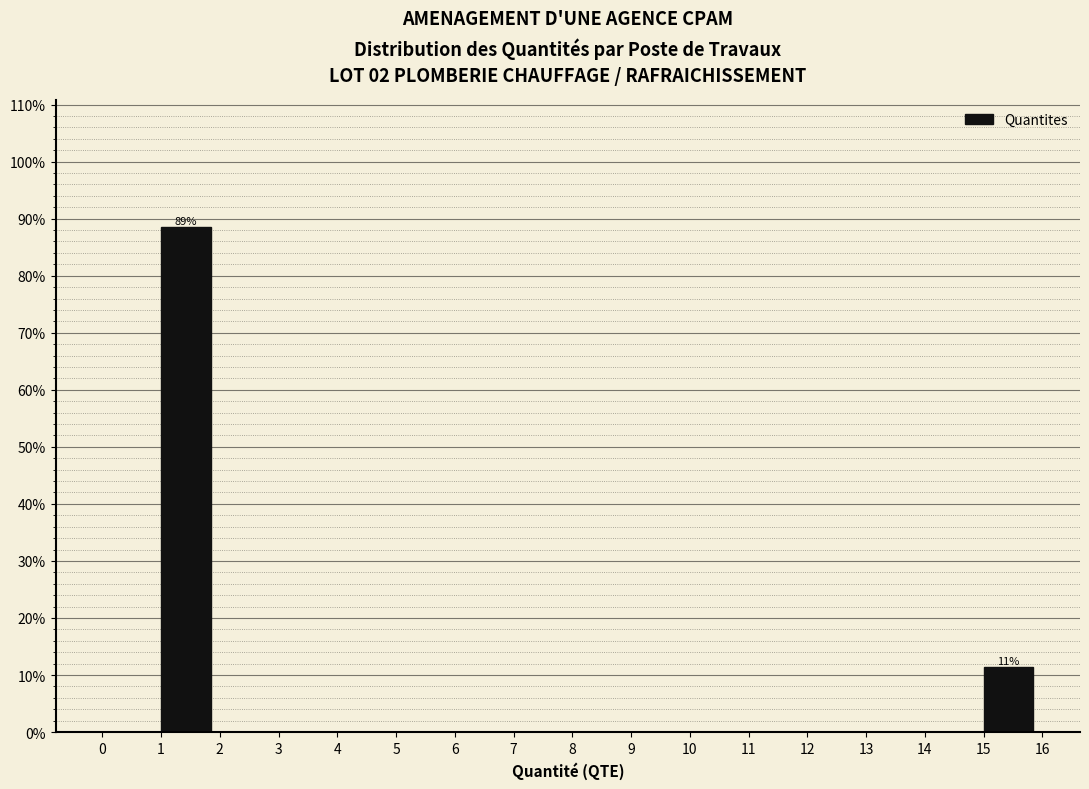

Over which range of the x-axis is the bar tallest?

1 to 2